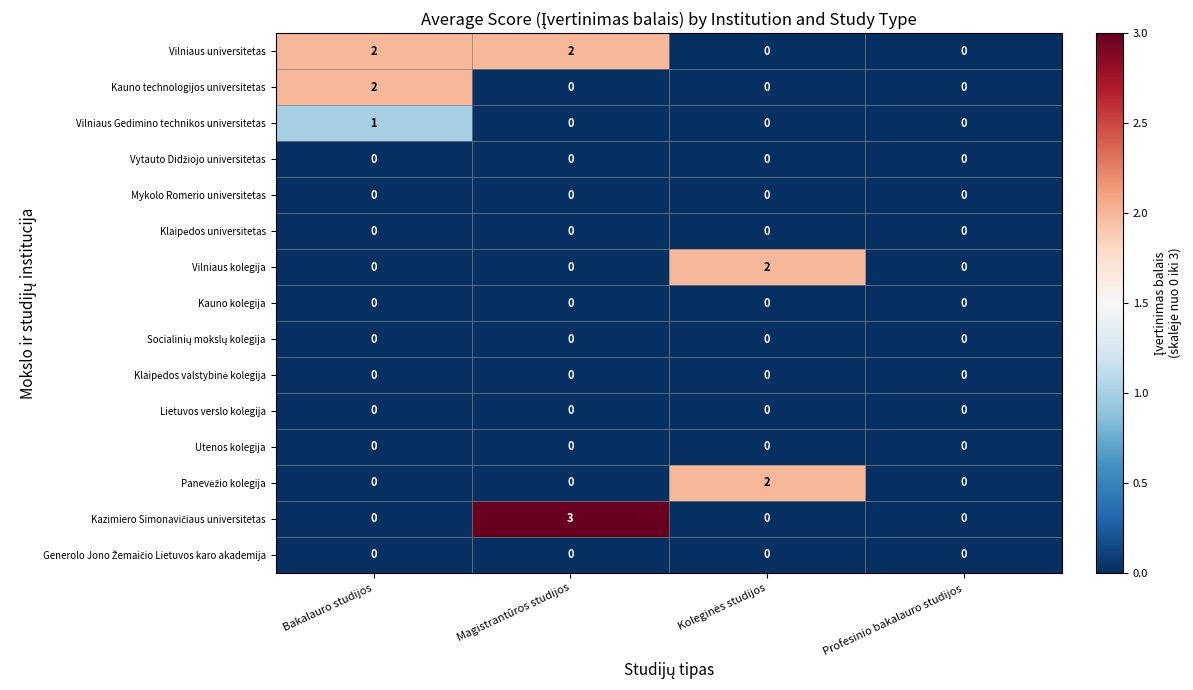

Which series has the largest total across all categories?

Vilniaus universitetas